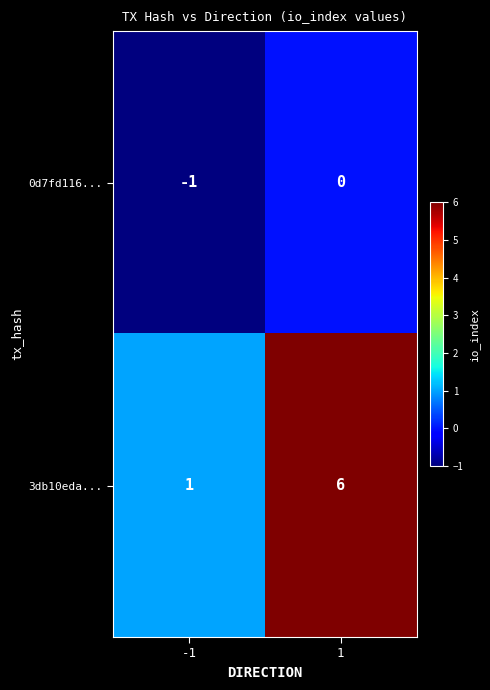

Reading left to right, list all the values displayed in this chart.

0d7fd116...: -1	0
3db10eda...: 1	6